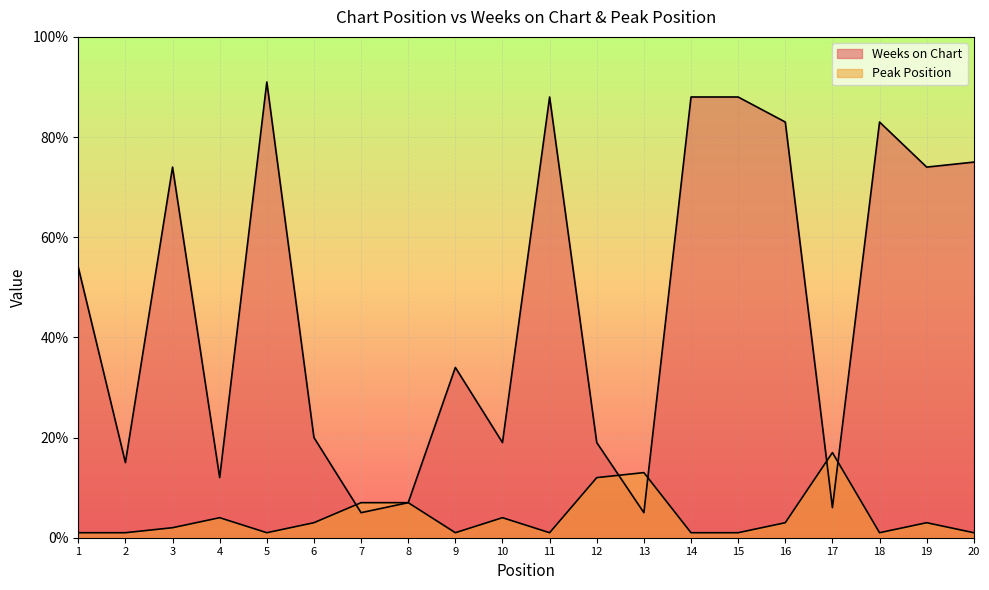

How many lines are shown in the chart?

2